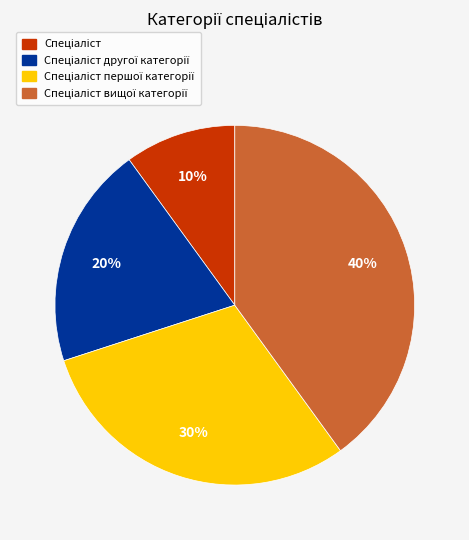

Does any single category account for the majority?

No